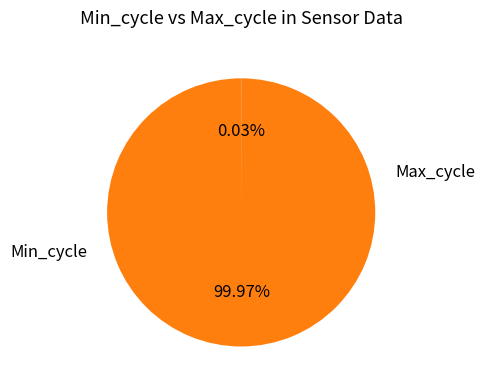

Is there a majority slice in this chart?

Yes